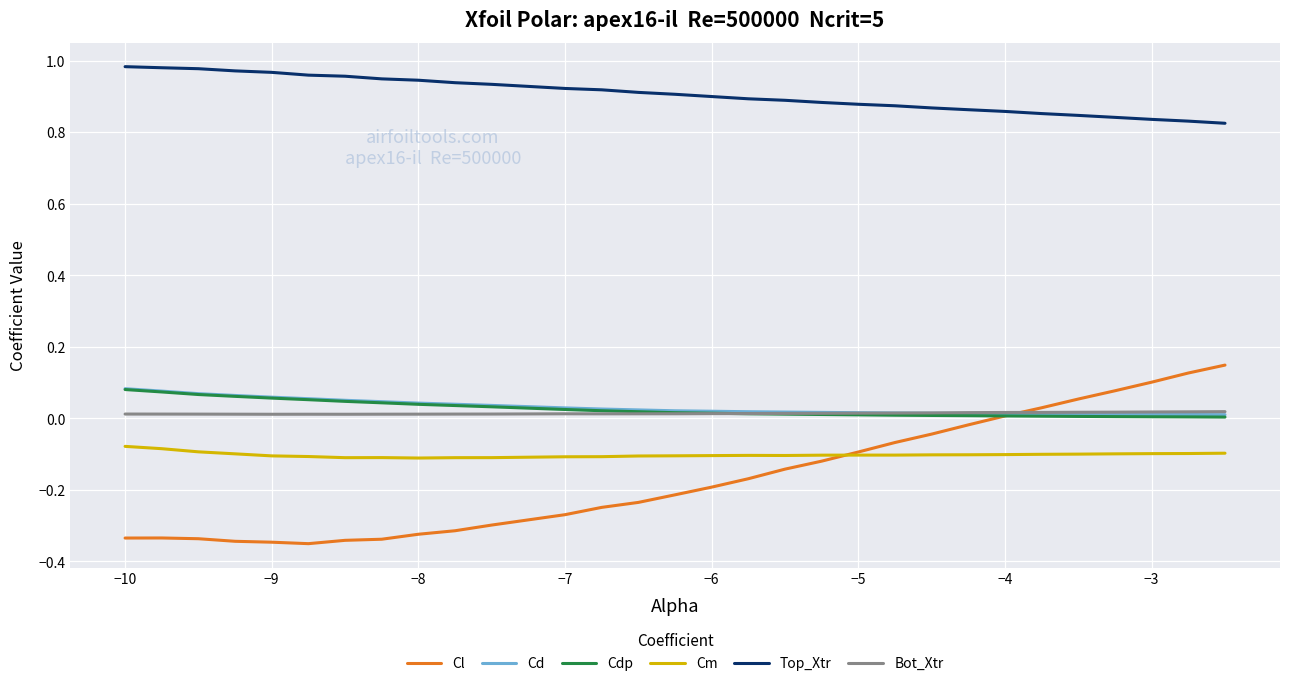

Which series has the widest spread of values?

Cl